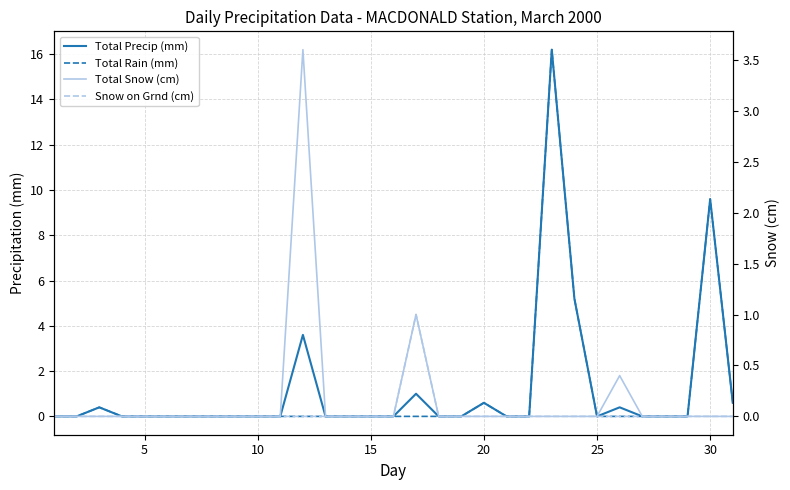

Count the number of data series in this chart.

4